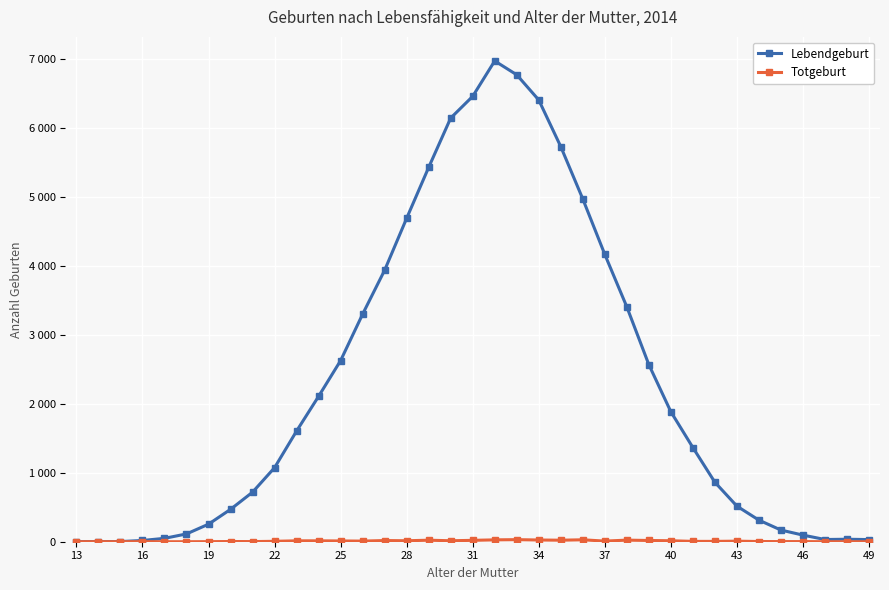

Is this an area chart (filled region under the line)?

No